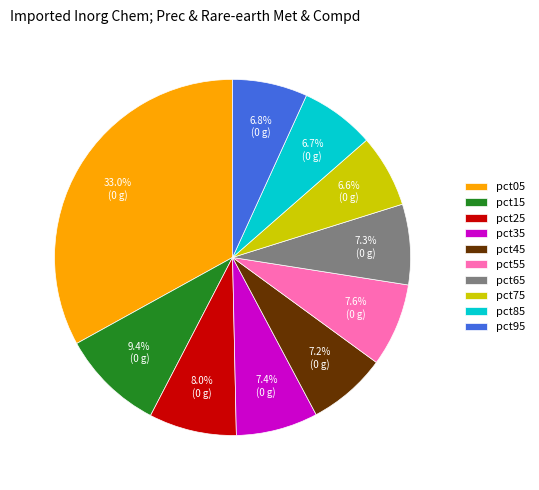

To the nearest percent, what is the difference between the largest and smallest slice percentages?

26%